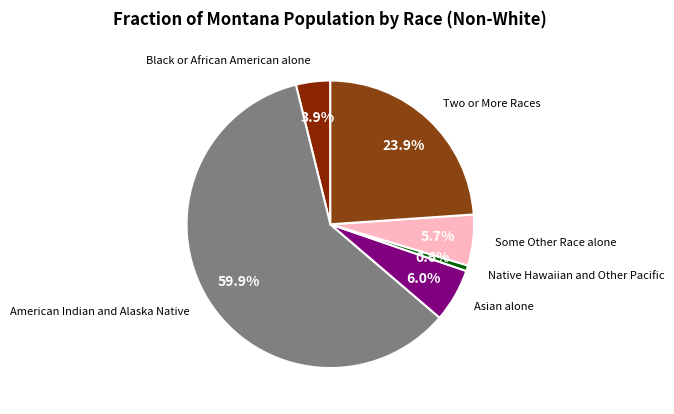

How much of the chart is everything except Asian alone?

94.0%